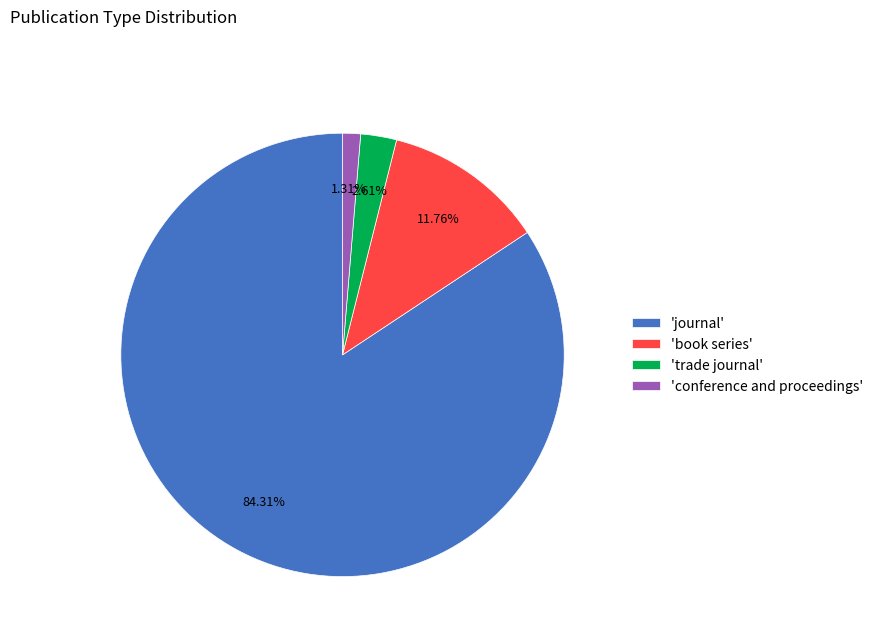

What is the smallest slice in the pie chart?

'conference and proceedings'